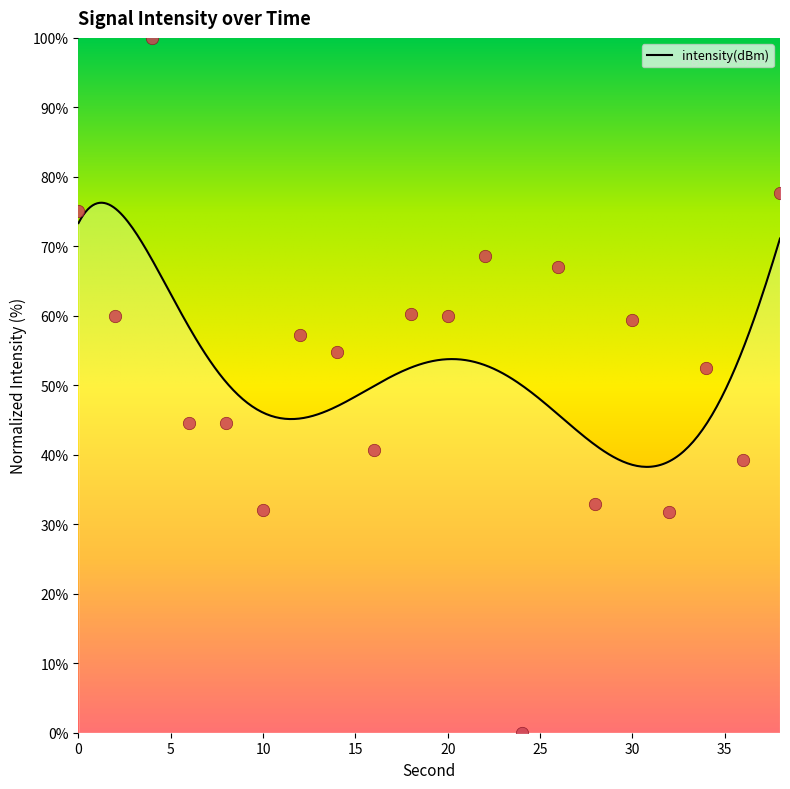

What is the change in value from 6 to 22?

+24.0